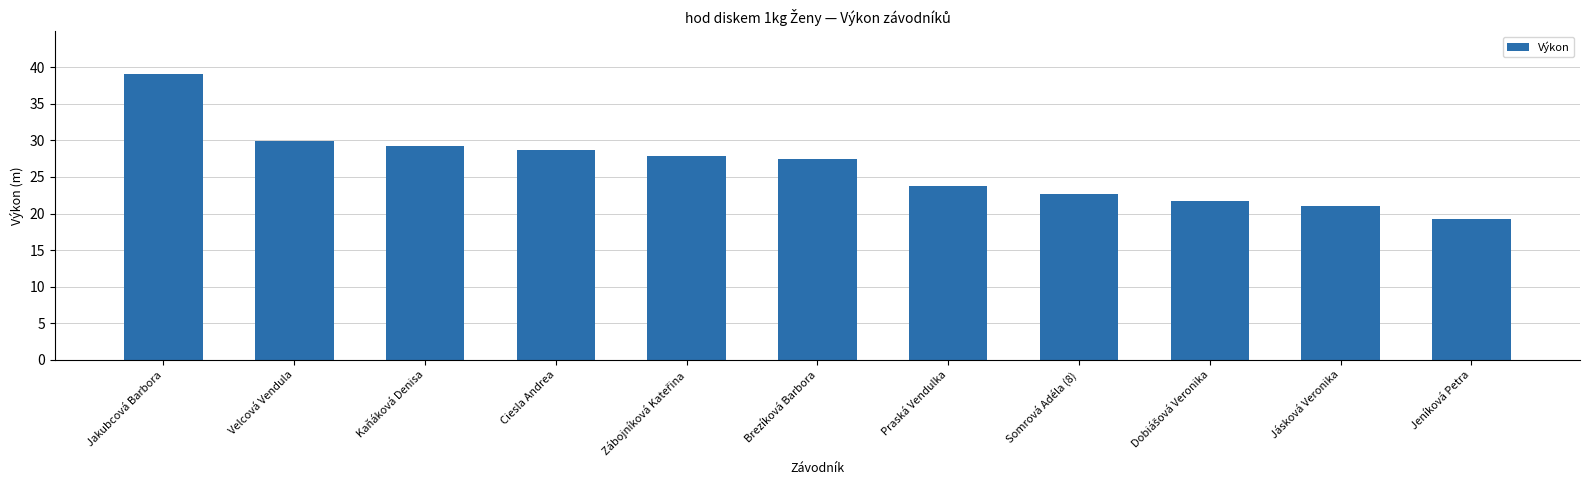

The value at Praská Vendulka is 23.8. True or false?

True